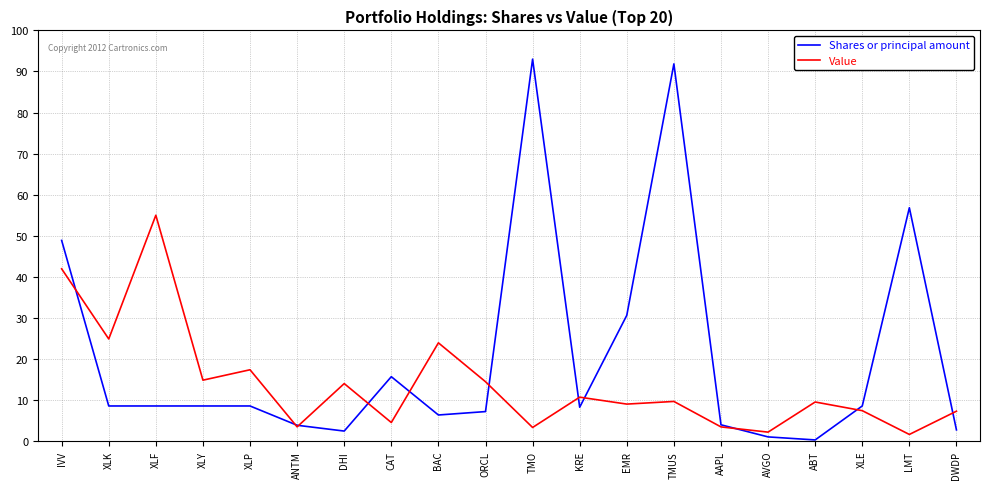

The Shares or principal amount series shows 4.0 at AAPL. True or false?

True